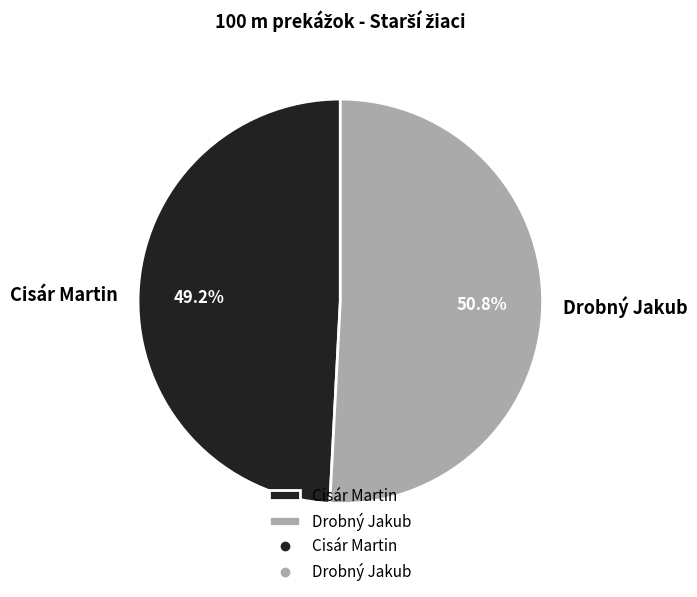

Which has a higher value, Cisár Martin or Drobný Jakub?

Drobný Jakub